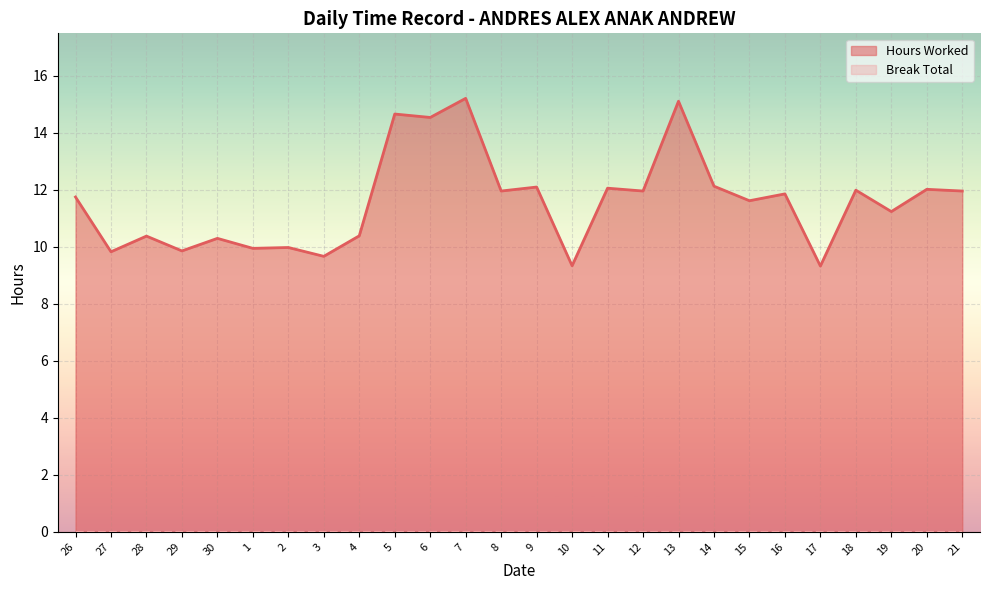

List the labels in order of value, largest first.

7, 13, 5, 6, 14, 9, 11, 20, 18, 8, 12, 21, 16, 26, 15, 19, 4, 28, 30, 2, 1, 29, 27, 3, 10, 17